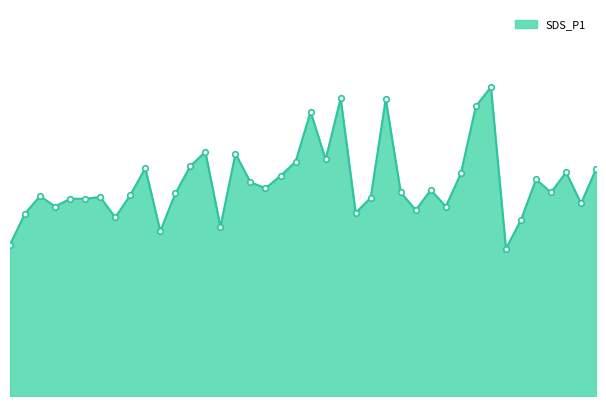

What is the label of the 26th point from the left?

01:05